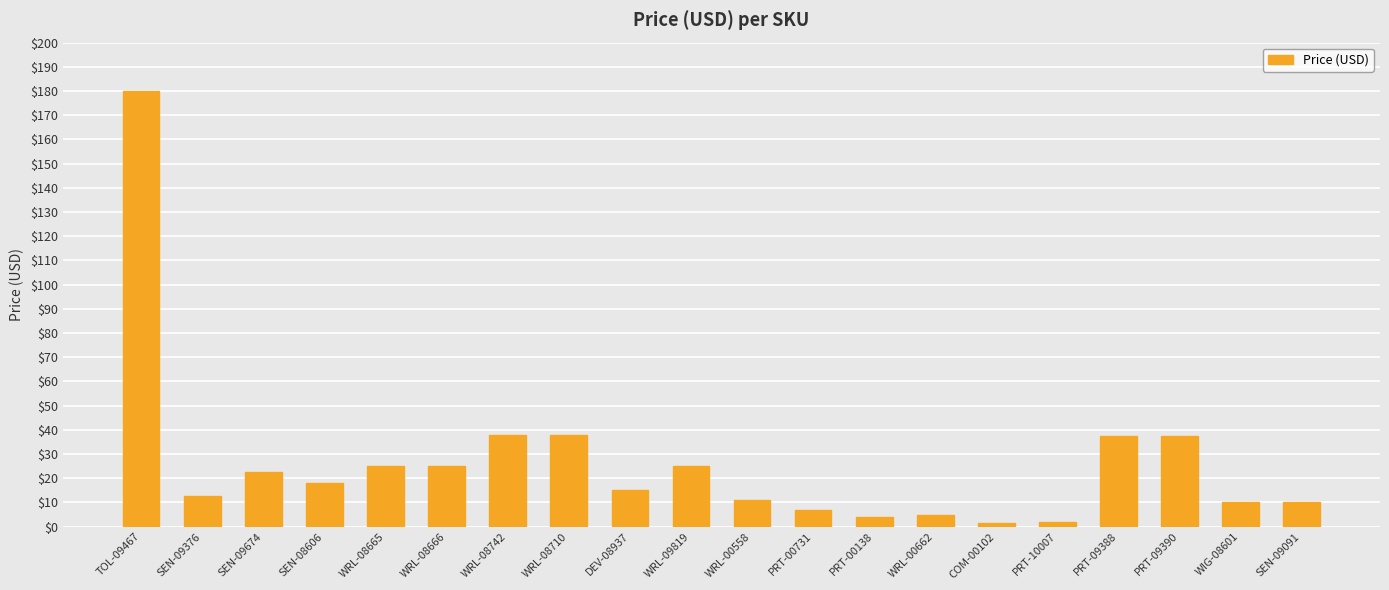

Which label corresponds to the largest value in the chart?

TOL-09467